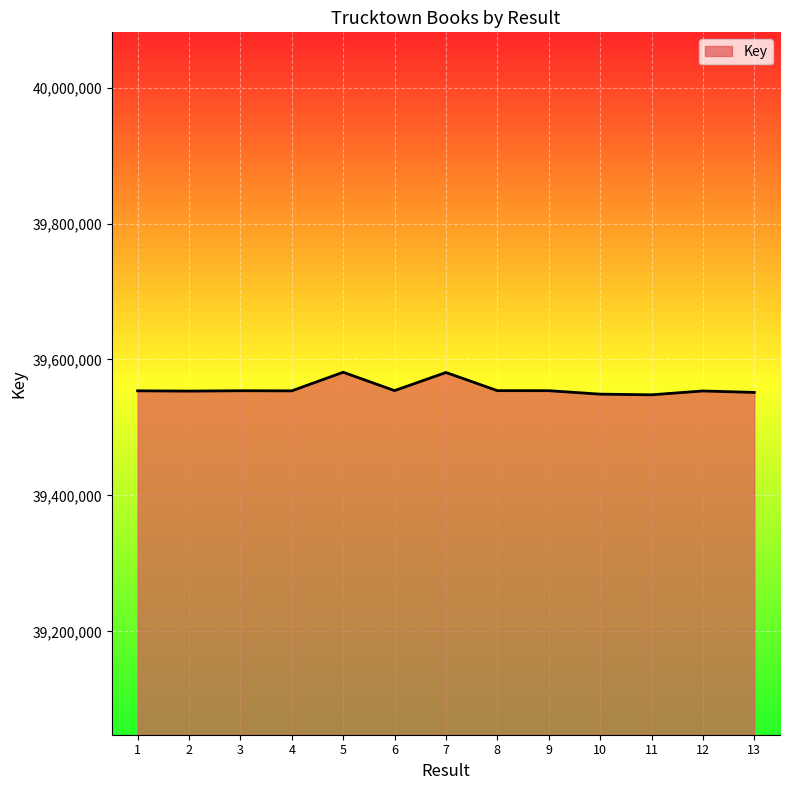

Between 11 and 7, which is larger?

7